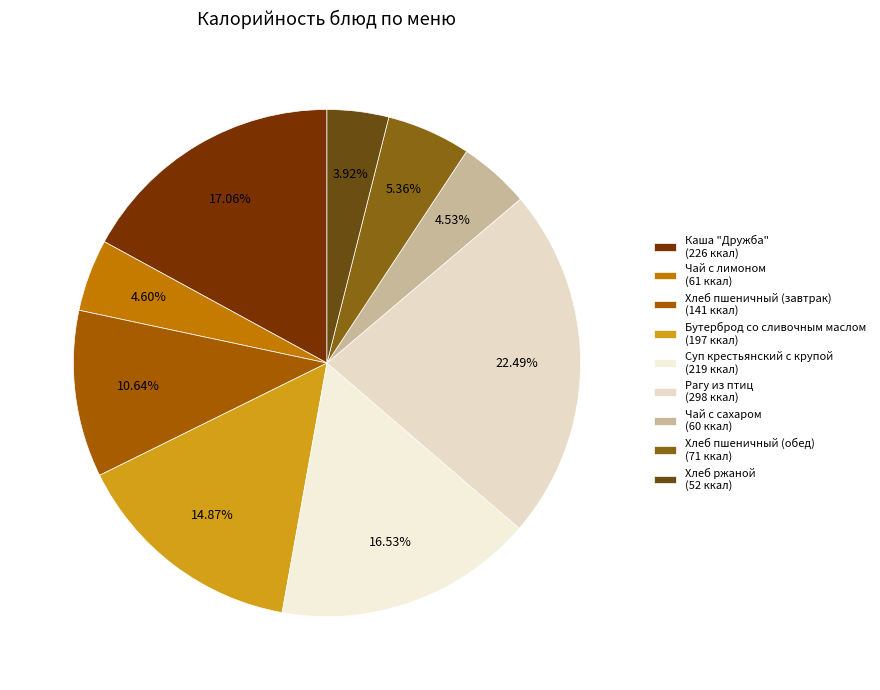

How many slices are in this pie chart?

9